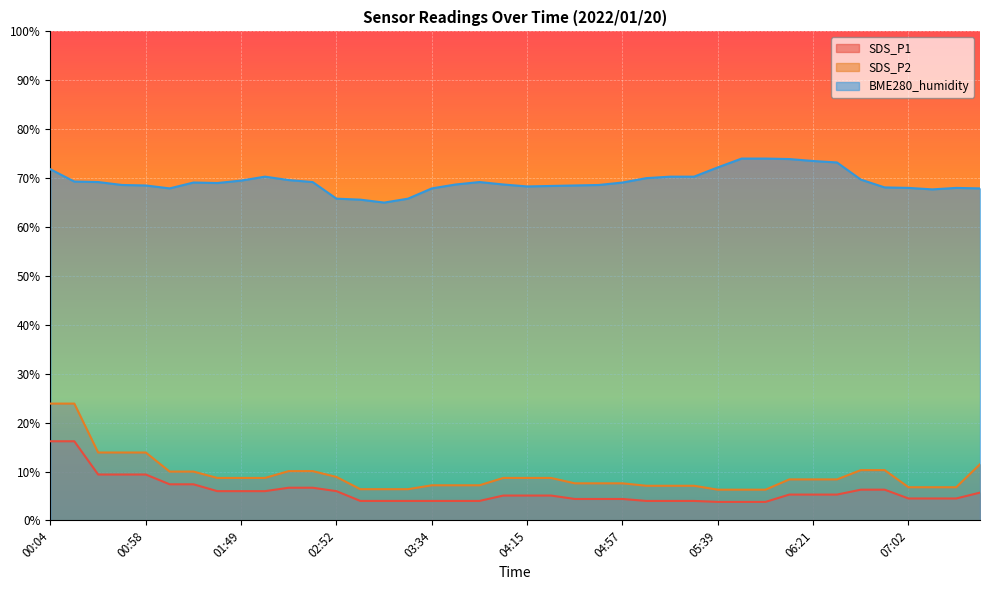

At 00:25, list the series in order from largest to smallest.

BME280_humidity, SDS_P2, SDS_P1